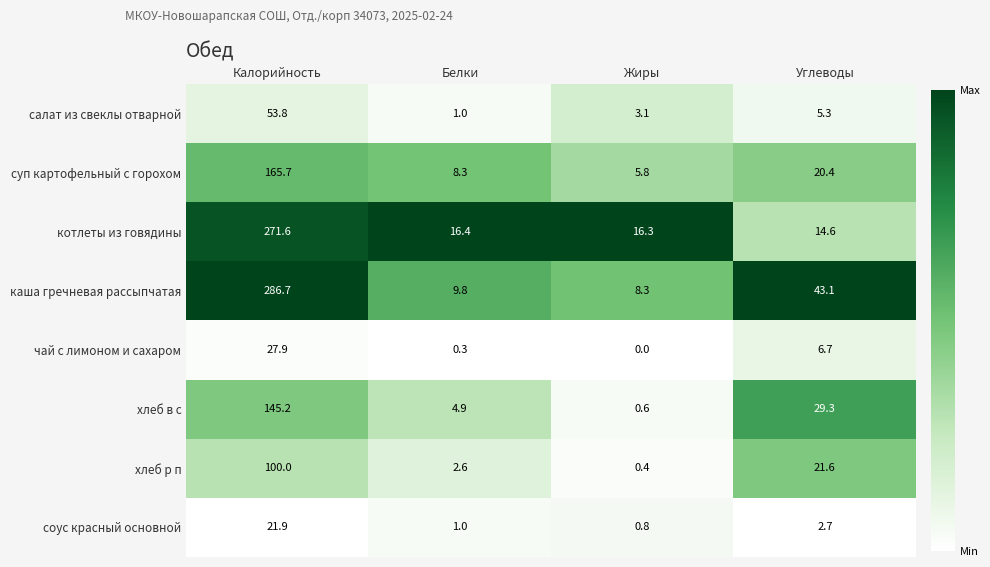

At which label is котлеты из говядины closest to 143?

Белки